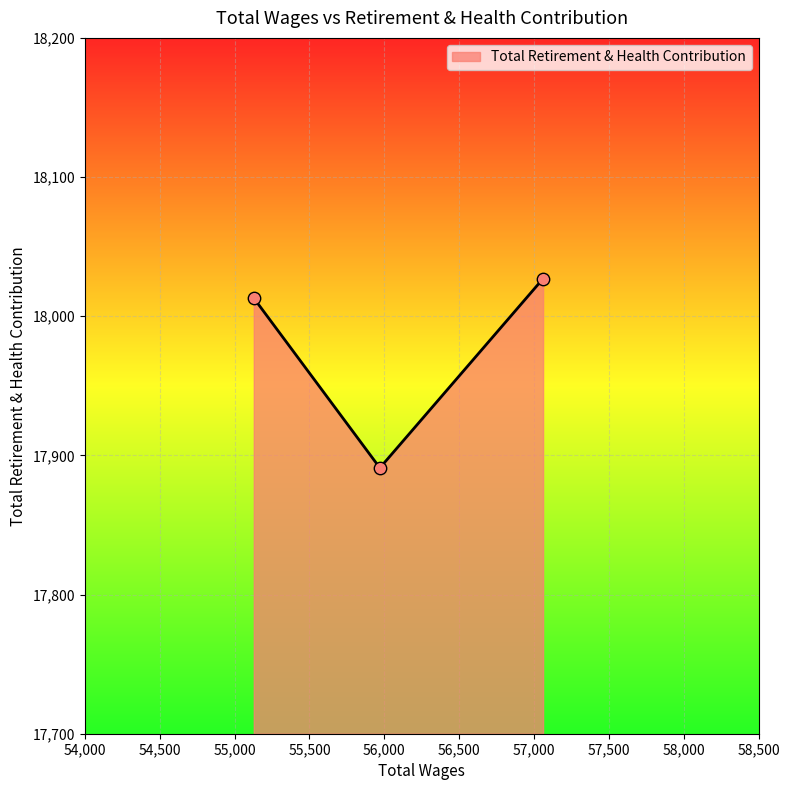

What is the greatest value displayed?

18027